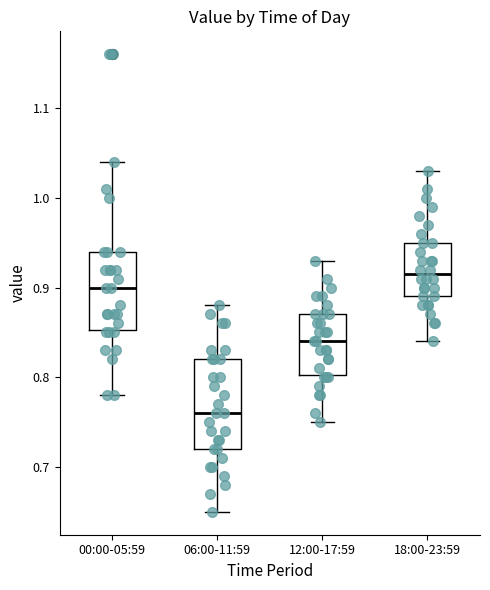

Reading left to right, transcribe this box plot: for each box, give where its median line is, the range the box spans, and where its two whiskers end, as read against the y-axis. The values are not printed on the chart, so give them approximately, as read against the axis.

00:00-05:59: median 0.90, box 0.85 to 0.94, whiskers 0.78 to 1.04
06:00-11:59: median 0.76, box 0.72 to 0.82, whiskers 0.65 to 0.88
12:00-17:59: median 0.84, box 0.80 to 0.87, whiskers 0.75 to 0.93
18:00-23:59: median 0.92, box 0.89 to 0.95, whiskers 0.84 to 1.03